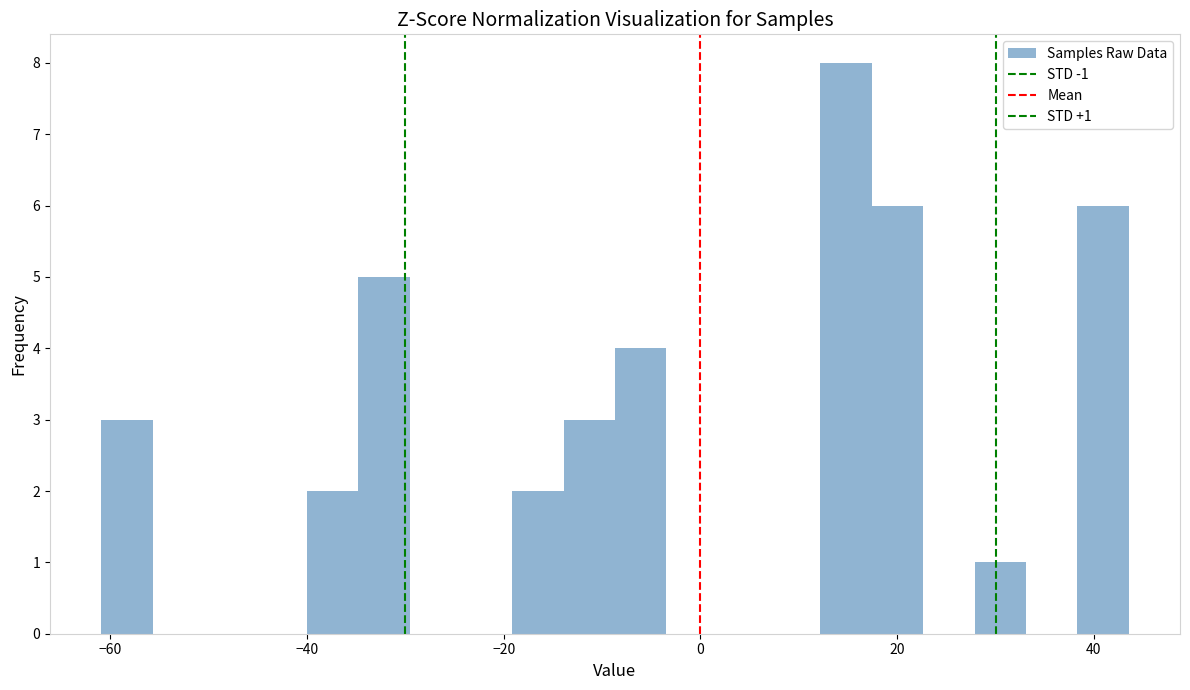

Read against the x-axis, roughly where is the centre of the tallest bar?

14